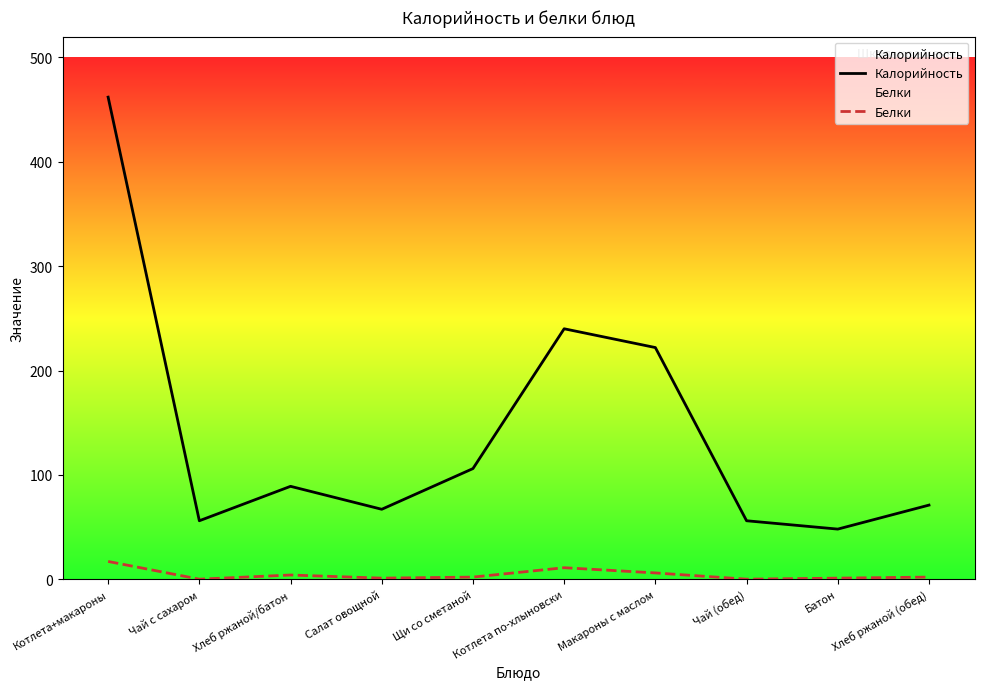

What are all the series names shown in the legend?

Калорийность, Белки